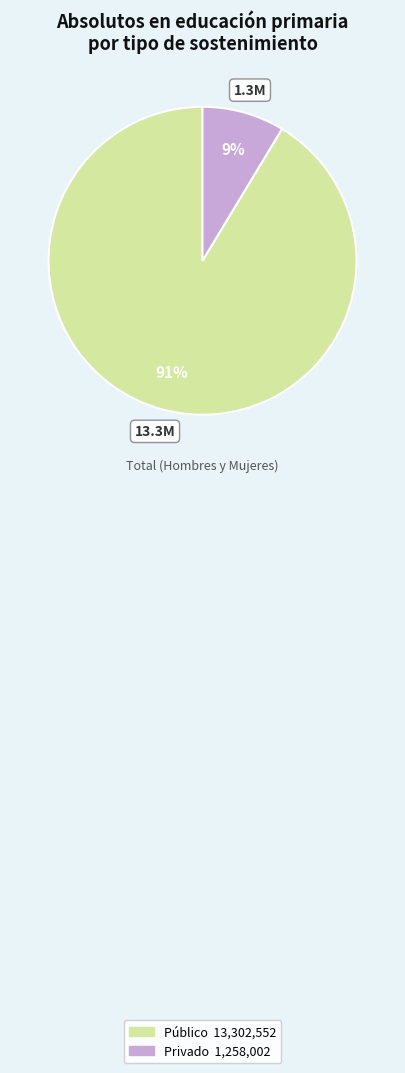

Which category accounts for the majority?

Público